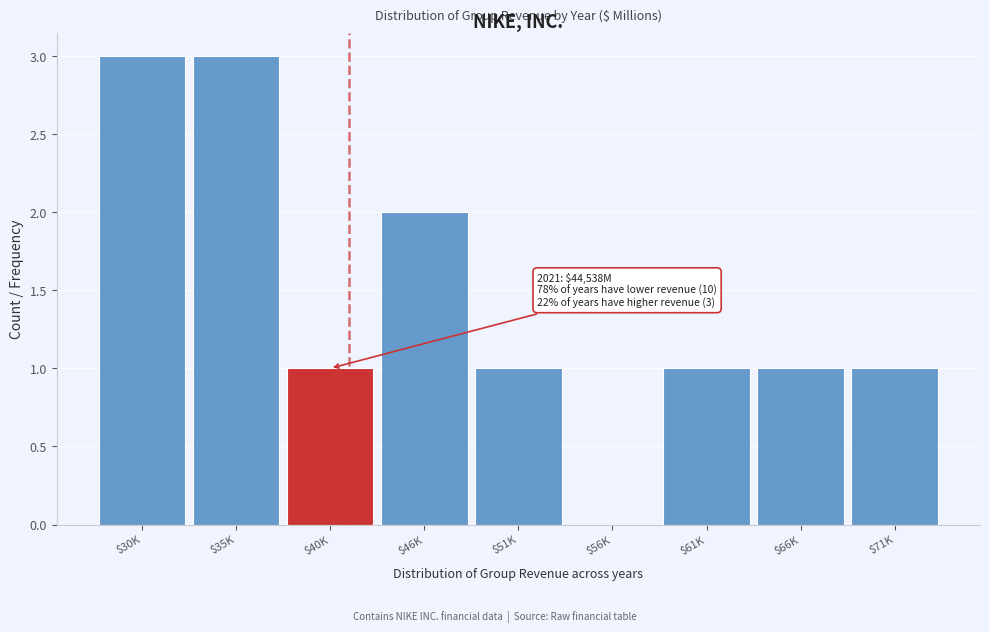

What is the sum of all values?

13